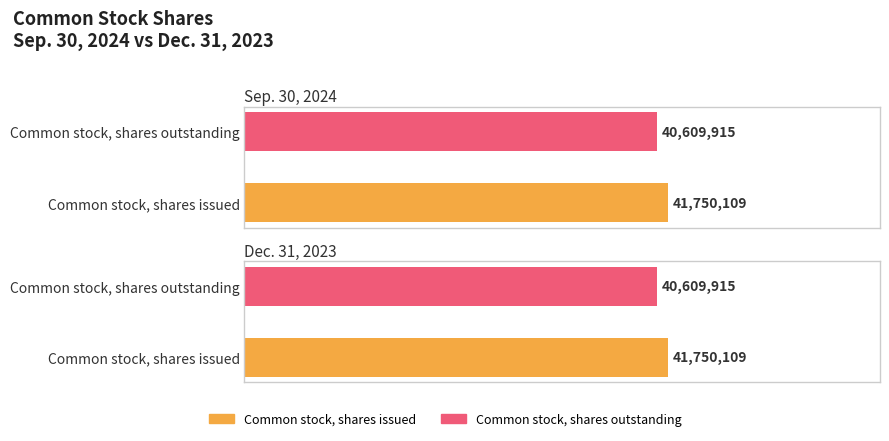

How many groups of bars are there?

2